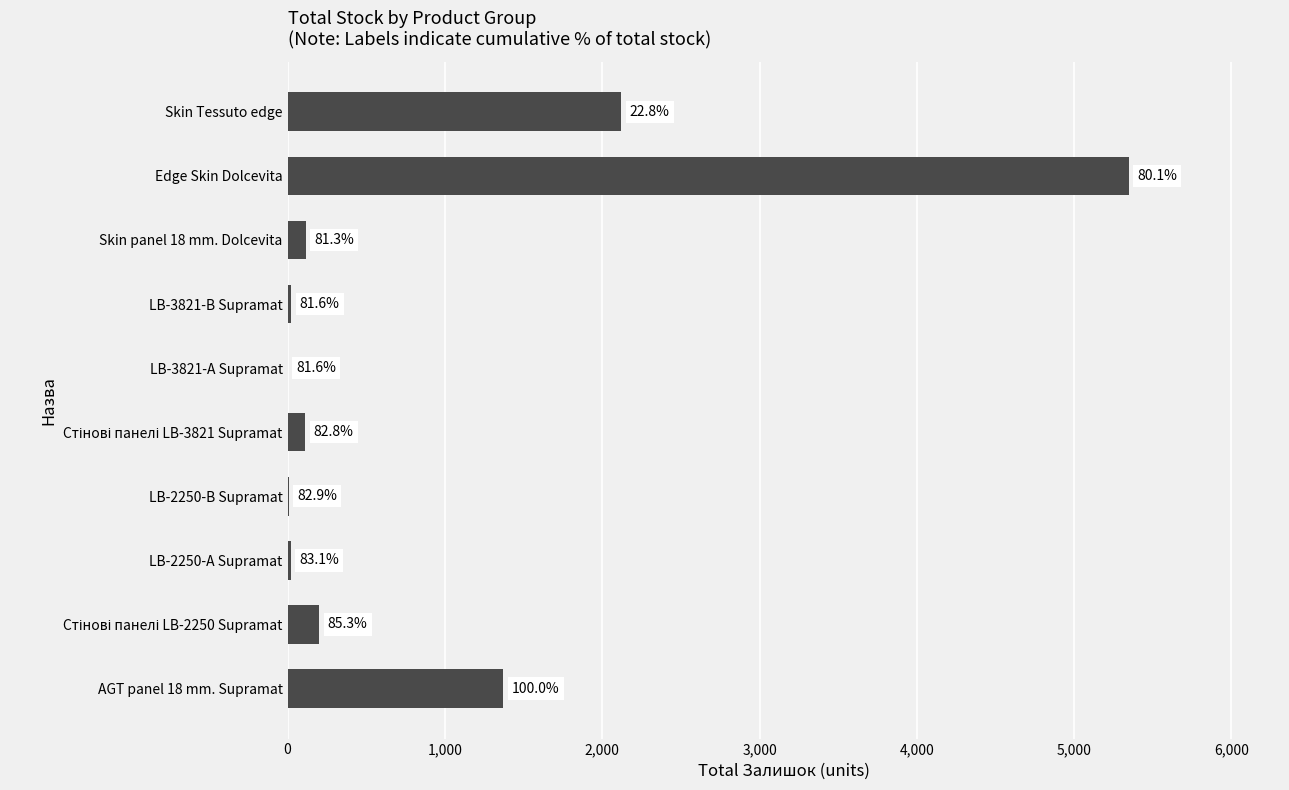

What is the sum of all values?

9324